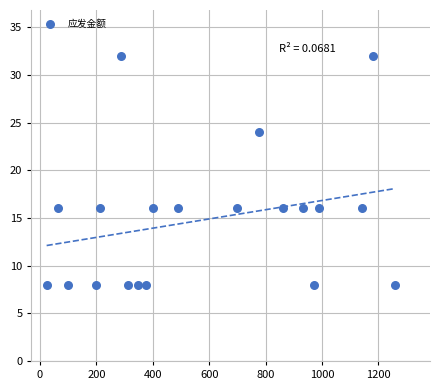

What is the range of Y values (max minus min)?

24